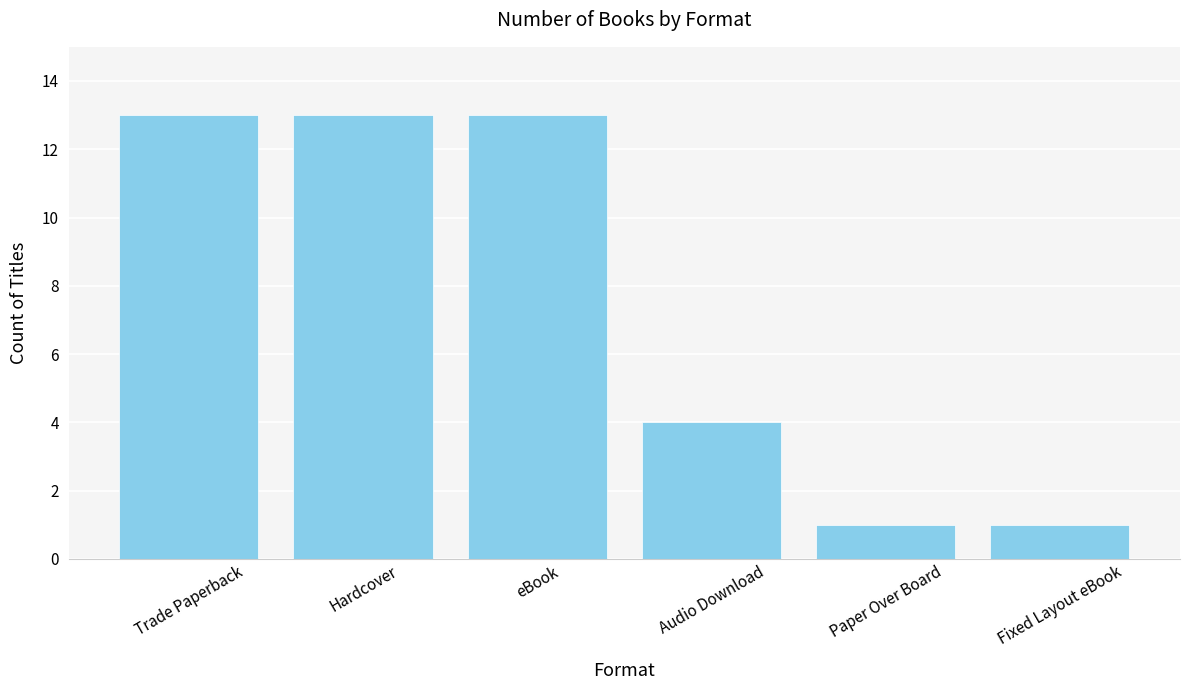

What is the greatest value displayed?

13